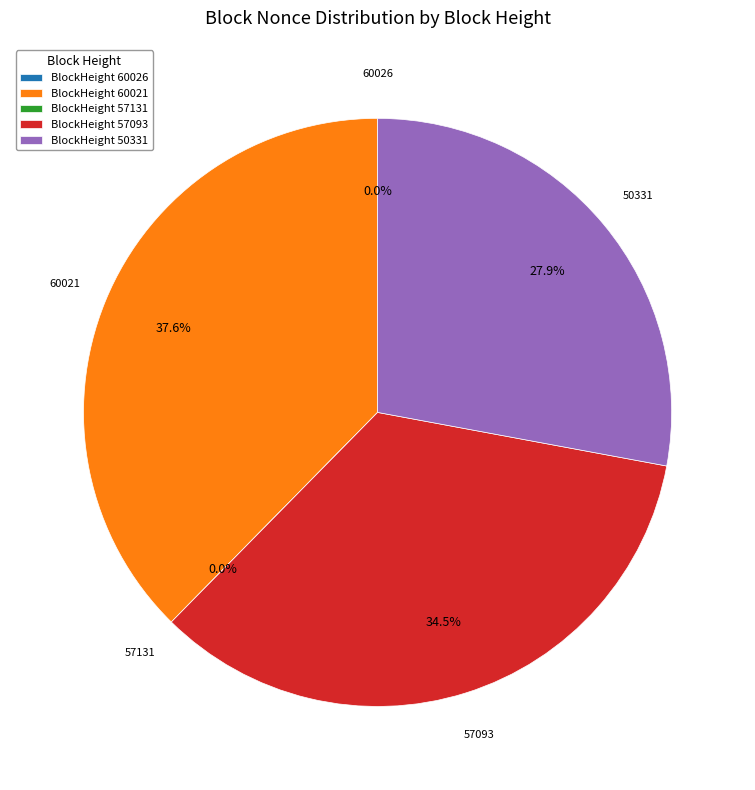

Is the sum of 60026 and 60021 greater than half?

No